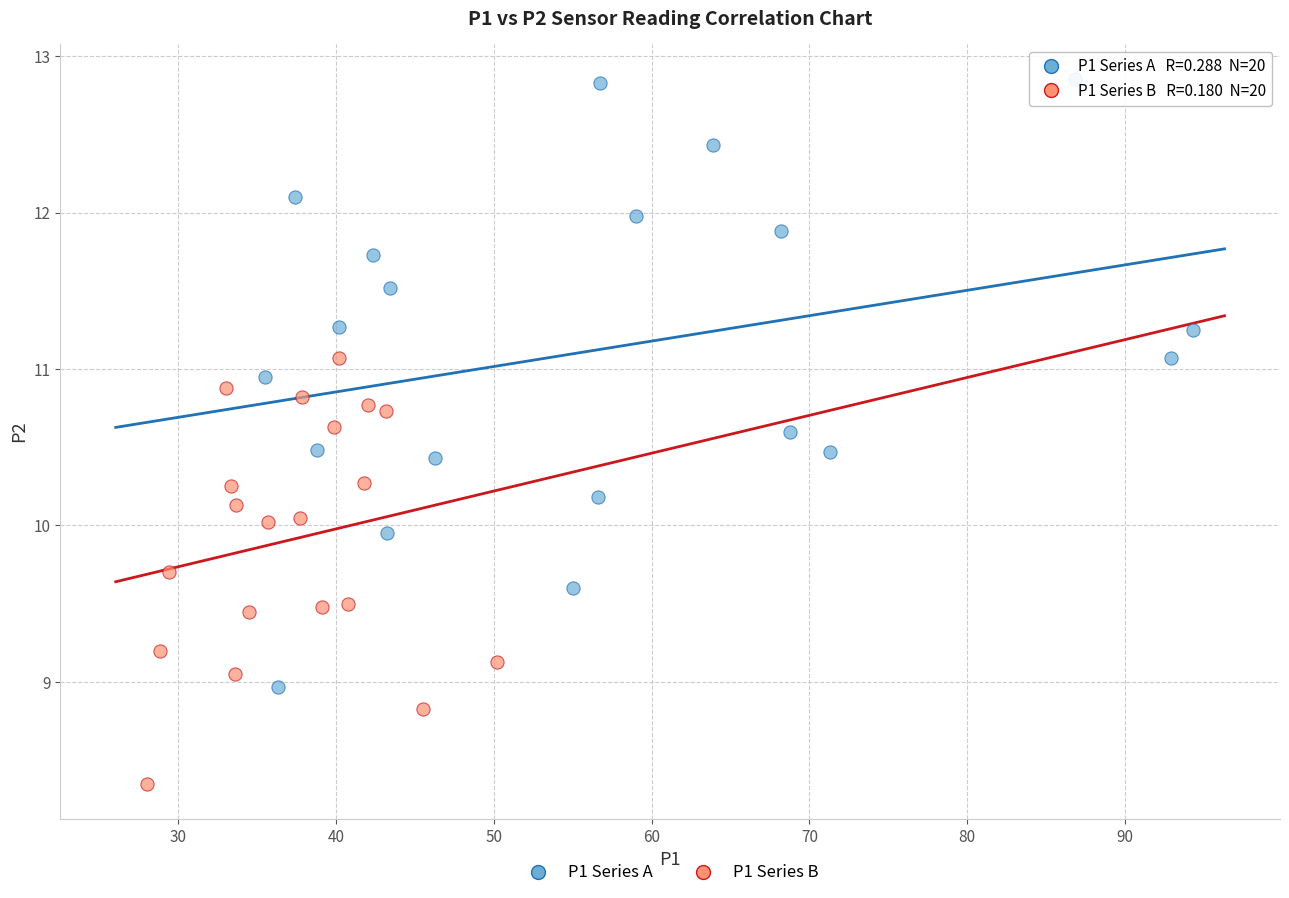

Which series has the largest Y range (max minus min)?

P1 Series A